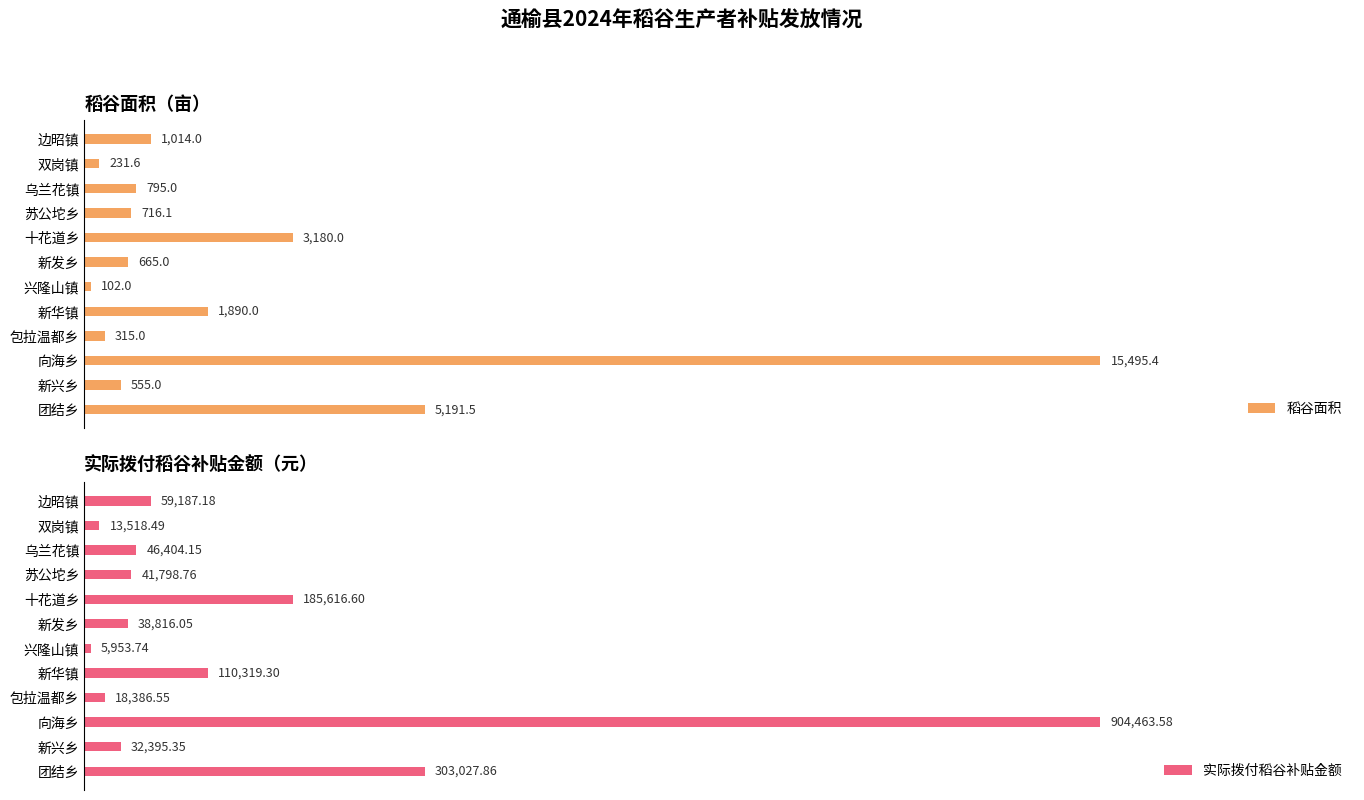

Rank the categories by 实际拨付稻谷补贴金额 value from lowest to highest.

兴隆山镇, 双岗镇, 包拉温都乡, 新兴乡, 新发乡, 苏公坨乡, 乌兰花镇, 边昭镇, 新华镇, 十花道乡, 团结乡, 向海乡